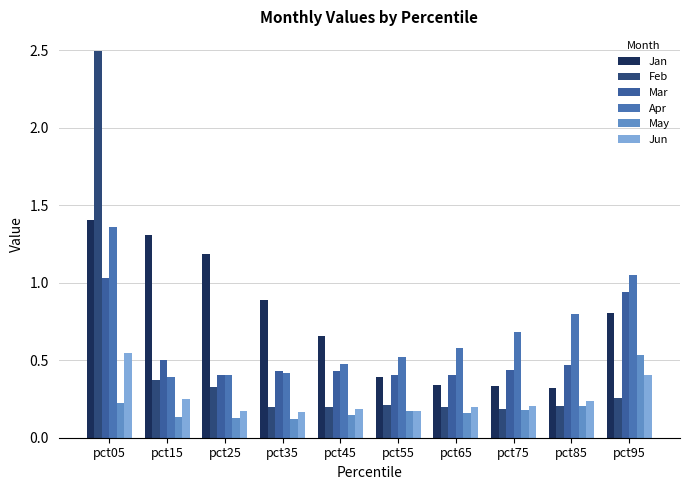

What are all the series names shown in the legend?

Jan, Feb, Mar, Apr, May, Jun